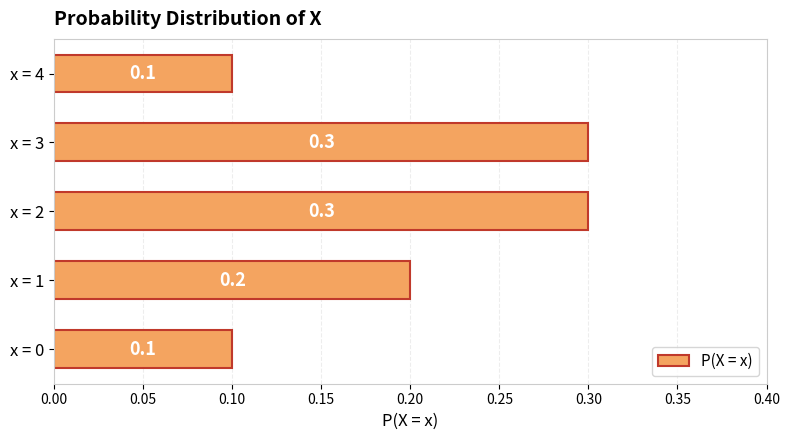

What is the maximum value shown in the chart?

0.3